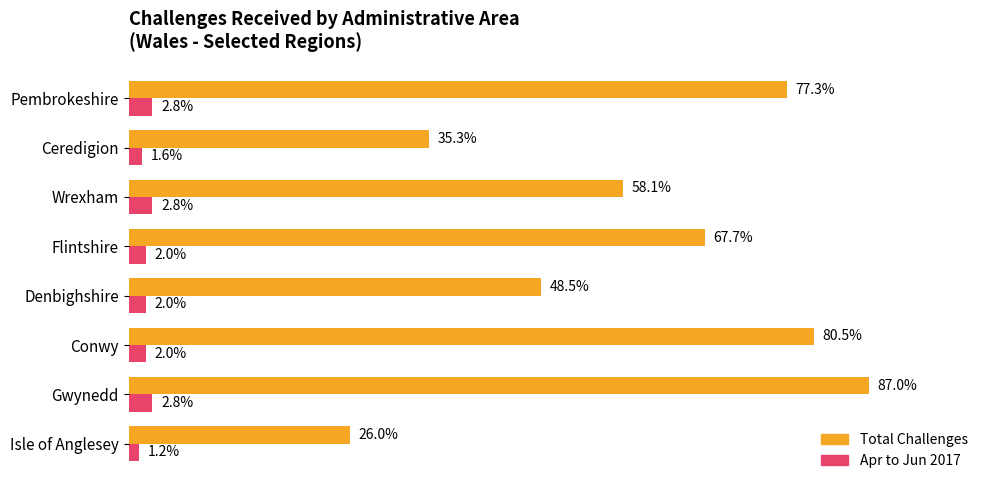

What are all the series names shown in the legend?

Total Challenges, Apr to Jun 2017